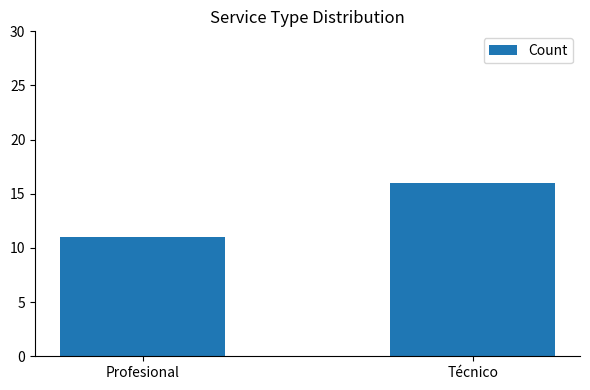

What is the ratio of the value at Técnico to the value at Profesional?

1.5